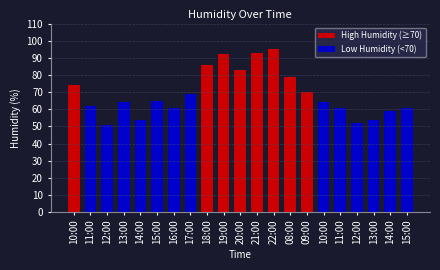

What is the difference between the High Humidity (≥70) values at 09:00 and 10:00?

4